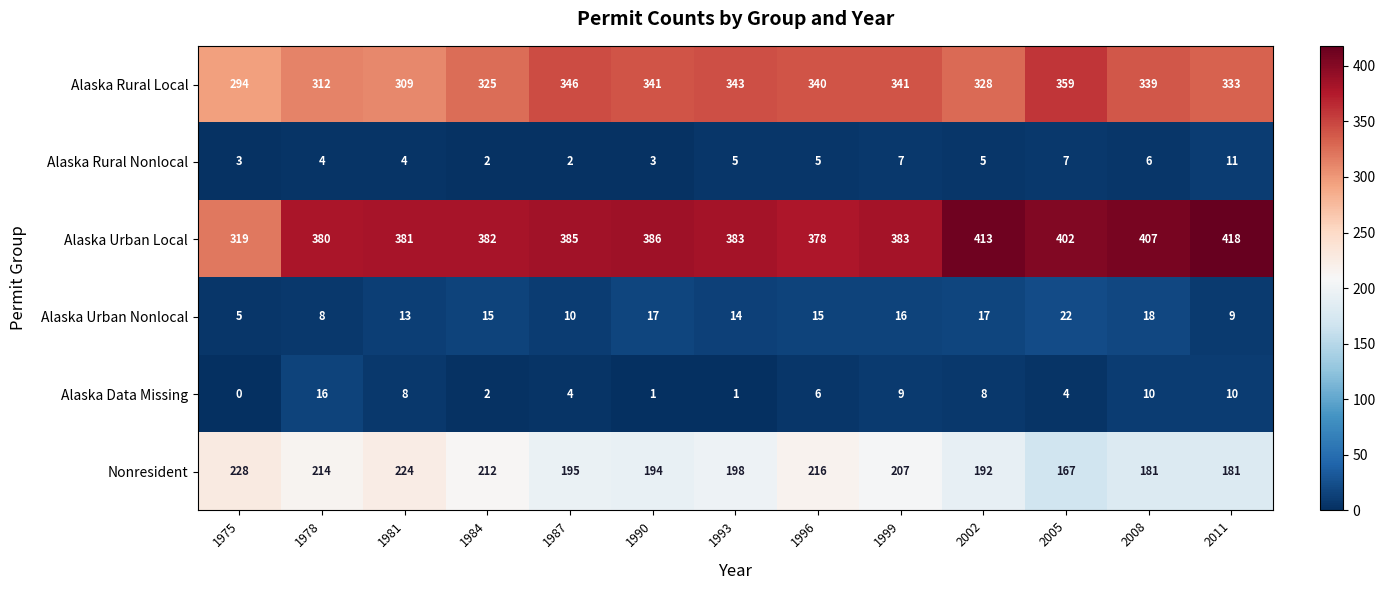

At which label is Alaska Rural Local closest to 326?

1984